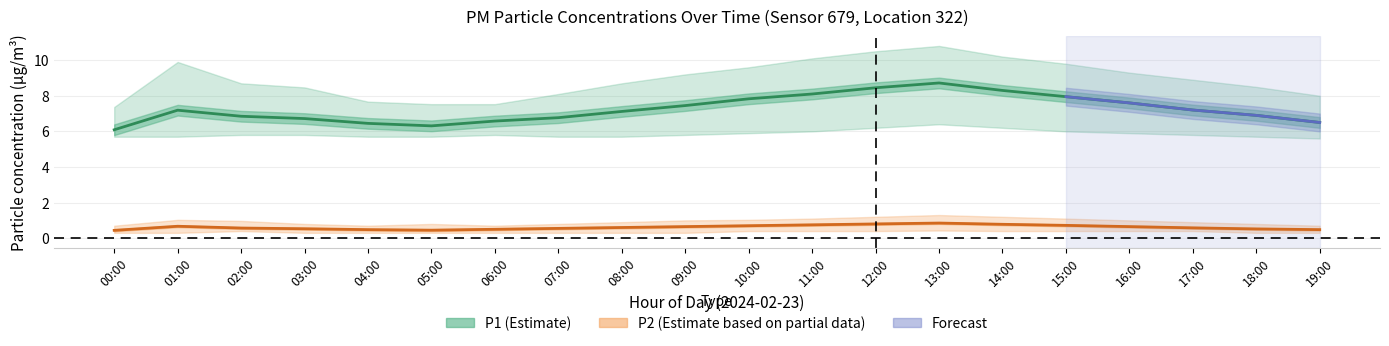

True or false: P1_upper and P1 cross at least once.

False